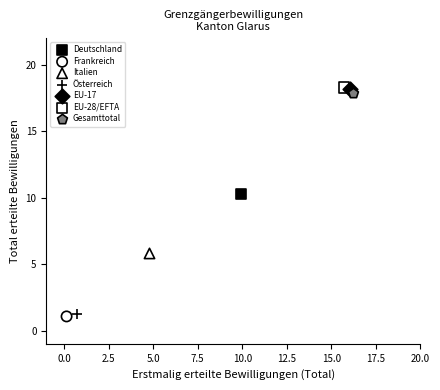

What are all the series names shown in the legend?

Deutschland, Frankreich, Italien, Österreich, EU-17, EU-28/EFTA, Gesamttotal